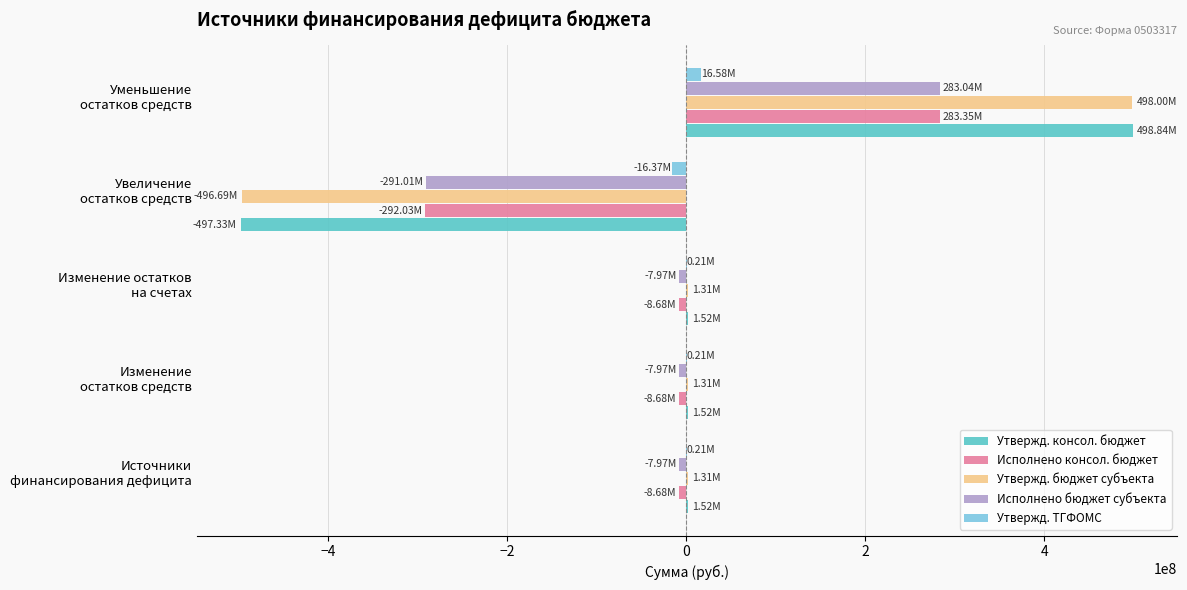

What is the sum of all Утвержд. бюджет субъекта values?

5234472.3